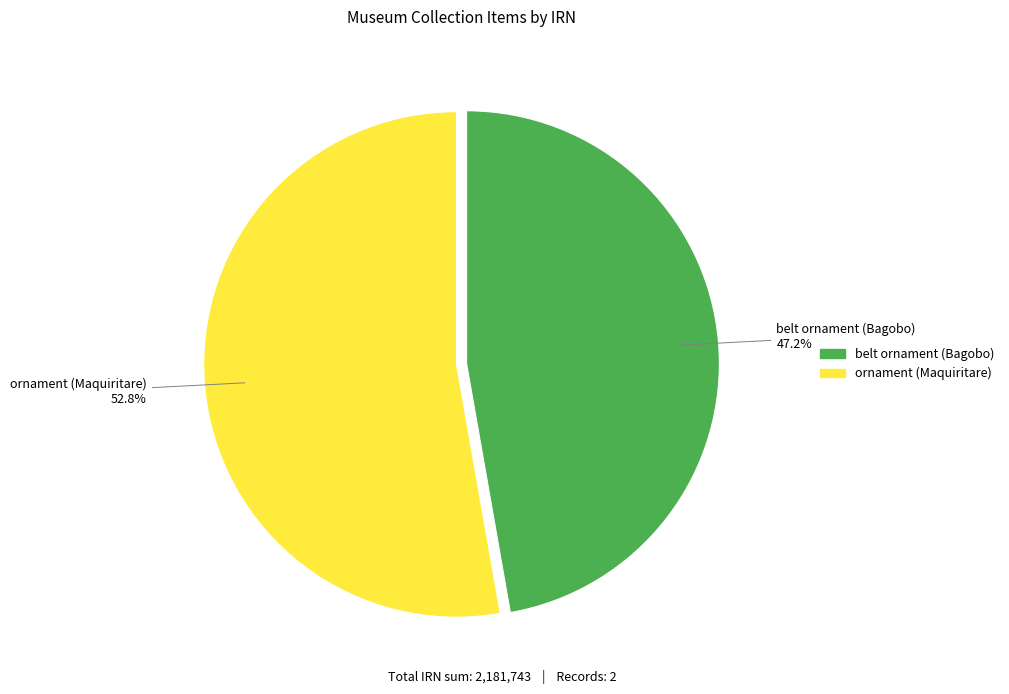

True or false: belt ornament (Bagobo) accounts for 39% of the total.

False